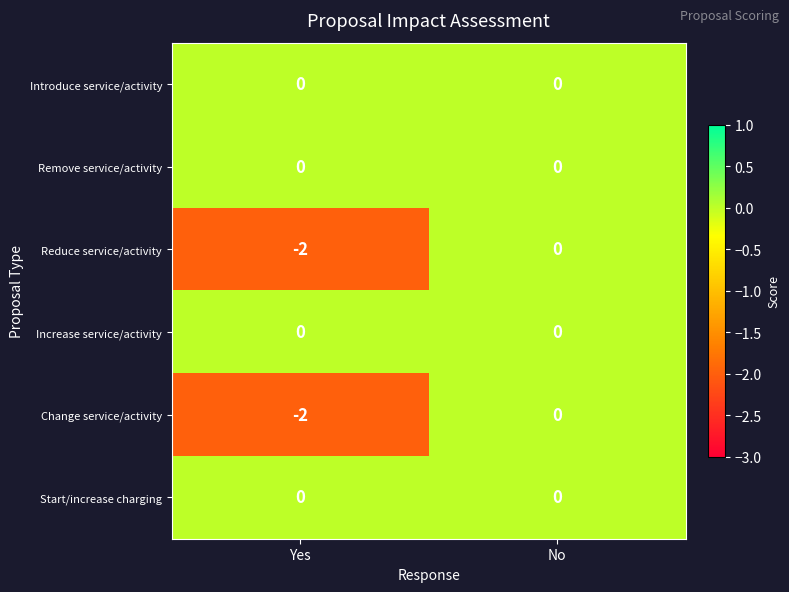

True or false: Introduce service/activity has a value of 0 at Yes.

True